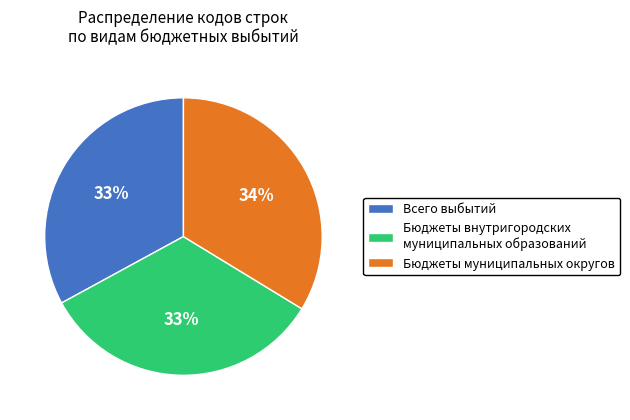

Is the sum of Бюджеты муниципальных округов and Всего выбытий greater than half?

Yes